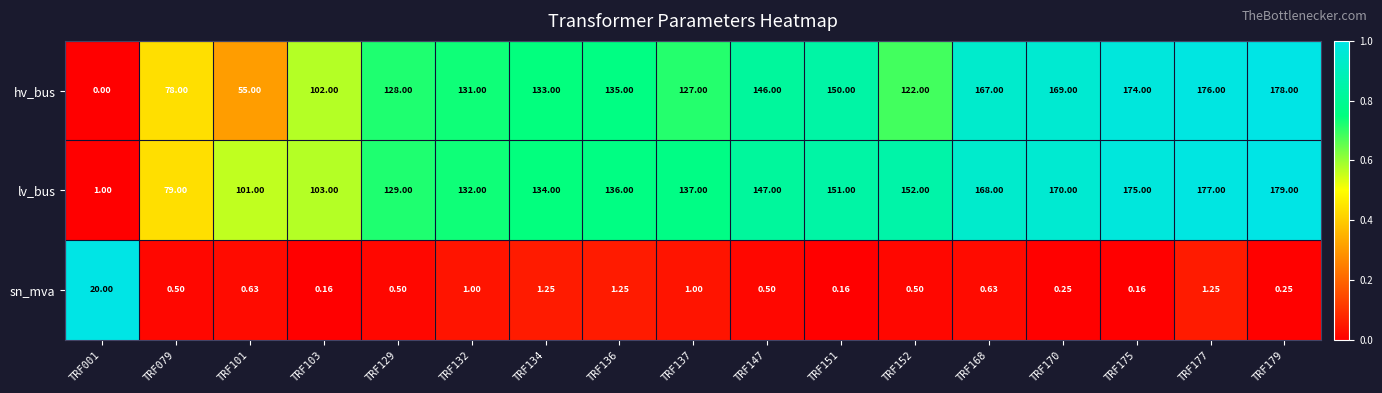

What is the spread (max minus min) of values at TRF001?

20.0